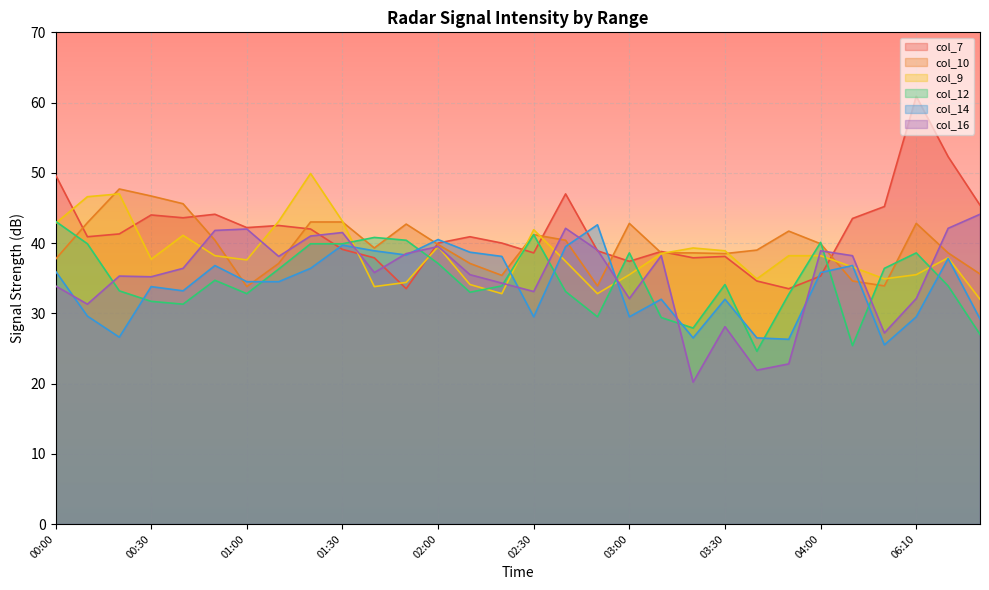

What is the maximum value for col_7?

60.9